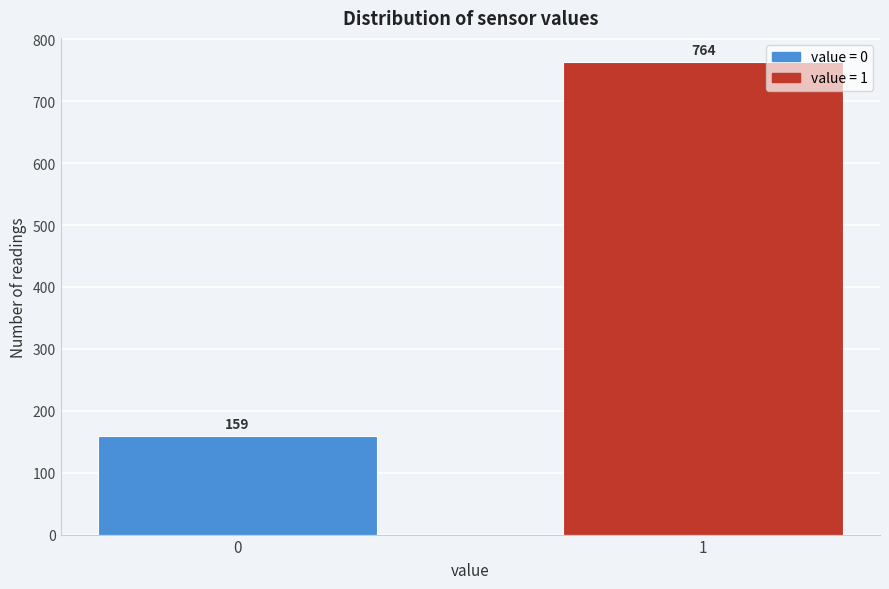

Reading left to right, transcribe all the data shown in this chart.

159	764